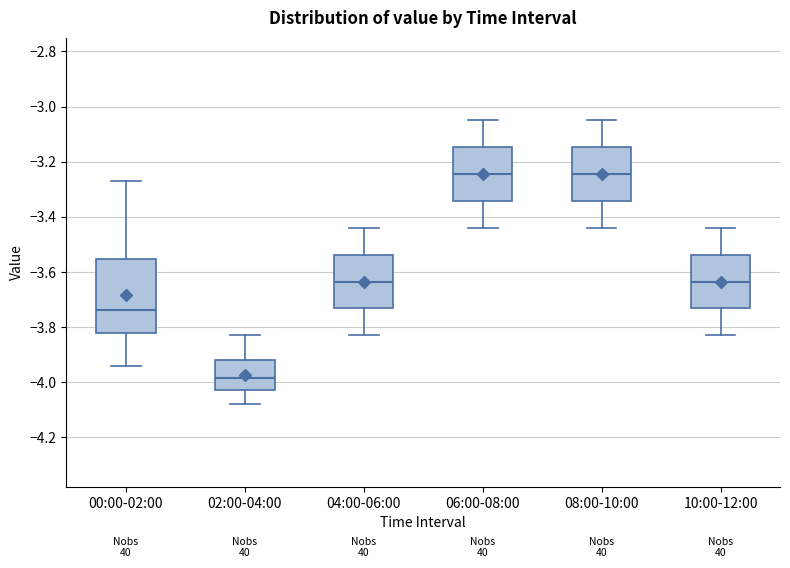

Which box is the tallest, from its lower edge to its upper edge?

00:00-02:00